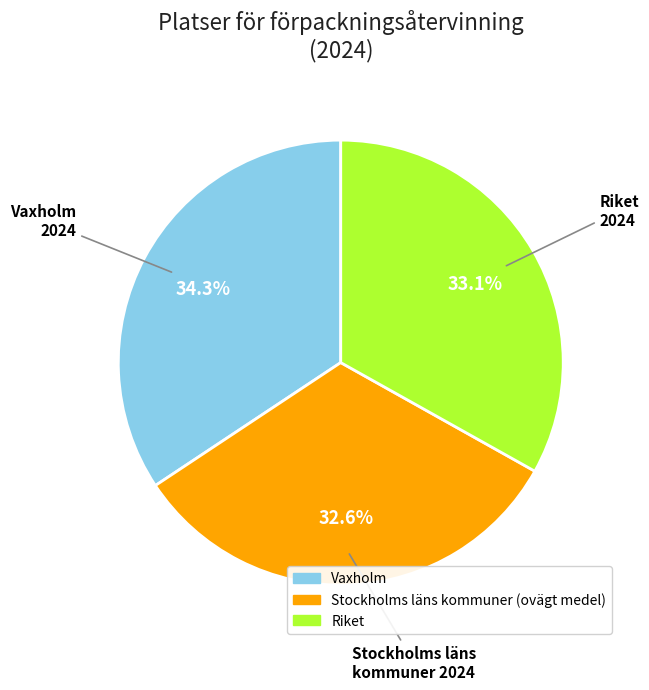

Combined, what portion of the pie is Stockholms läns kommuner 2024 and Vaxholm 2024?

66.9%